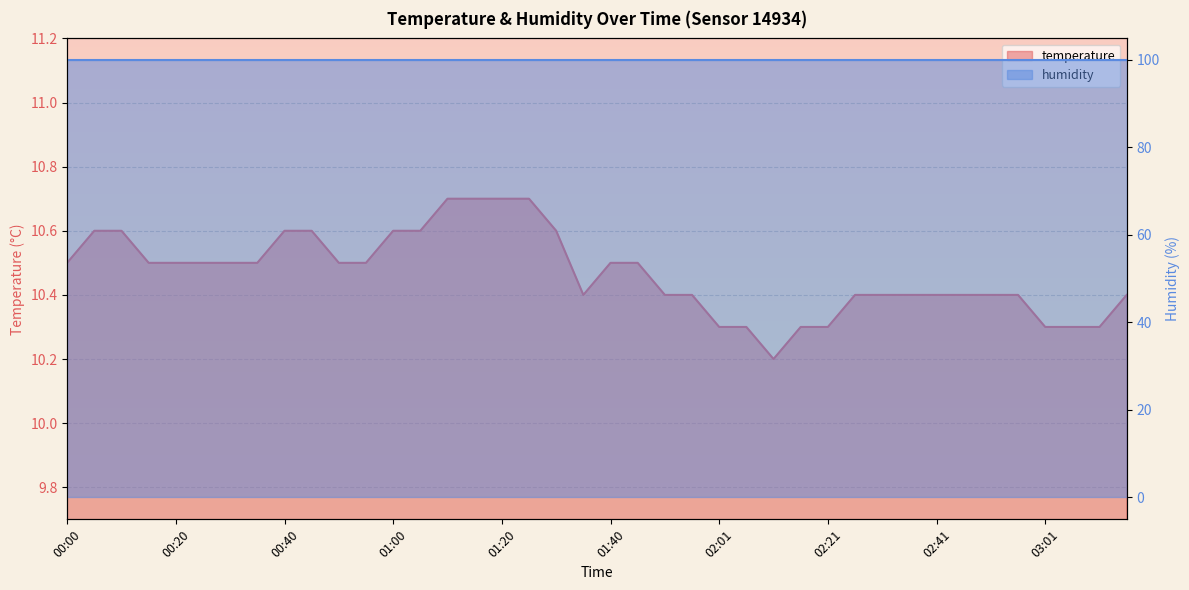

Where is the data nearest to the value 10?

02:11